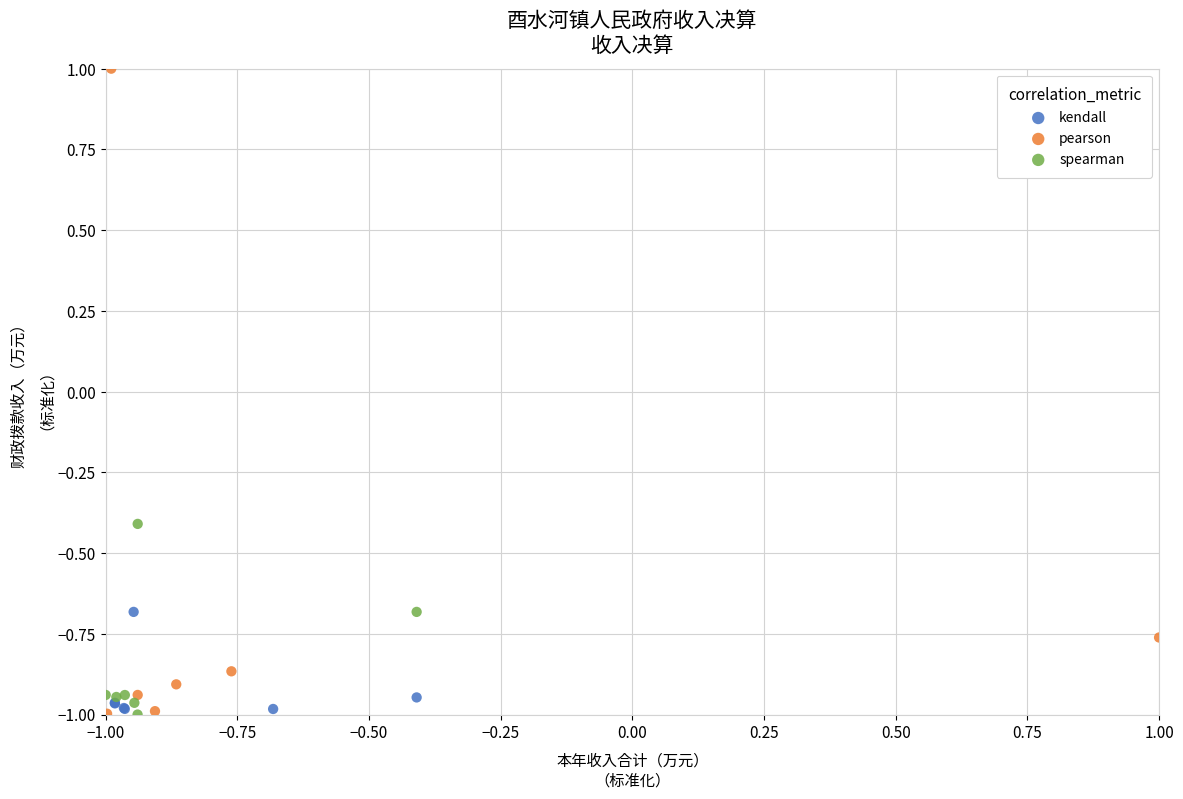

What are all the series names shown in the legend?

kendall, pearson, spearman